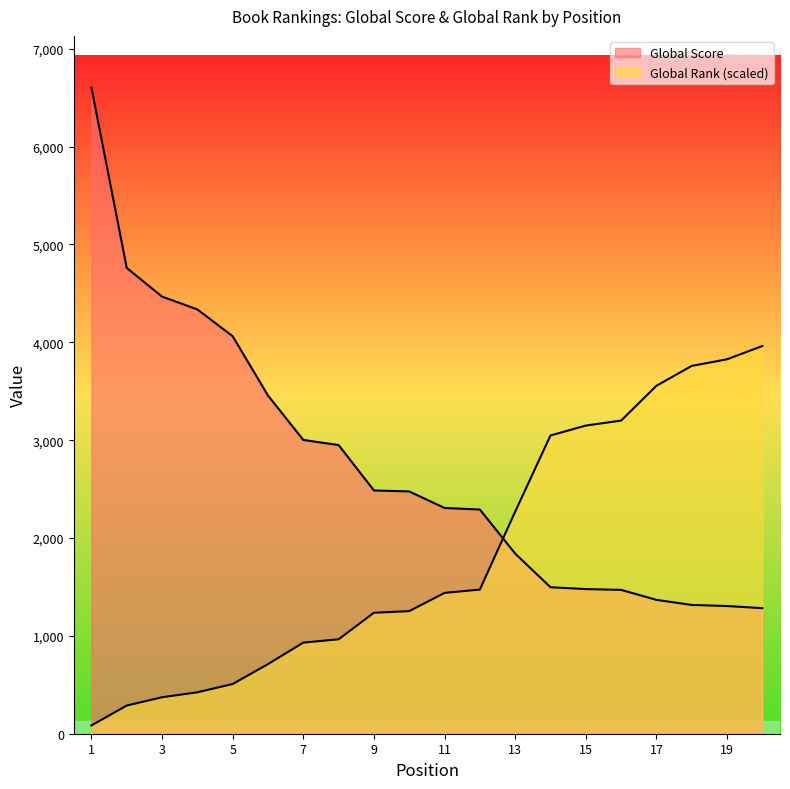

Reading left to right, extract all data points from this chart.

Global Score: 1=6603.0	2=4760.0	3=4467.0	4=4336.0	5=4062.0	6=3456.0	7=3002.0	8=2950.0	9=2486.0	10=2476.0	11=2307.0	12=2291.0	13=1841.0	14=1497.0	15=1478.0	16=1470.0	17=1368.0	18=1316.0	19=1305.0	20=1283.0
Global Rank: 1=84.7	2=287.8	3=372.5	4=423.3	5=507.9	6=711.1	7=931.2	8=965.1	9=1235.9	10=1252.9	11=1439.1	12=1473.0	13=2268.7	14=3047.5	15=3149.1	16=3199.9	17=3555.5	18=3758.6	19=3826.4	20=3961.8